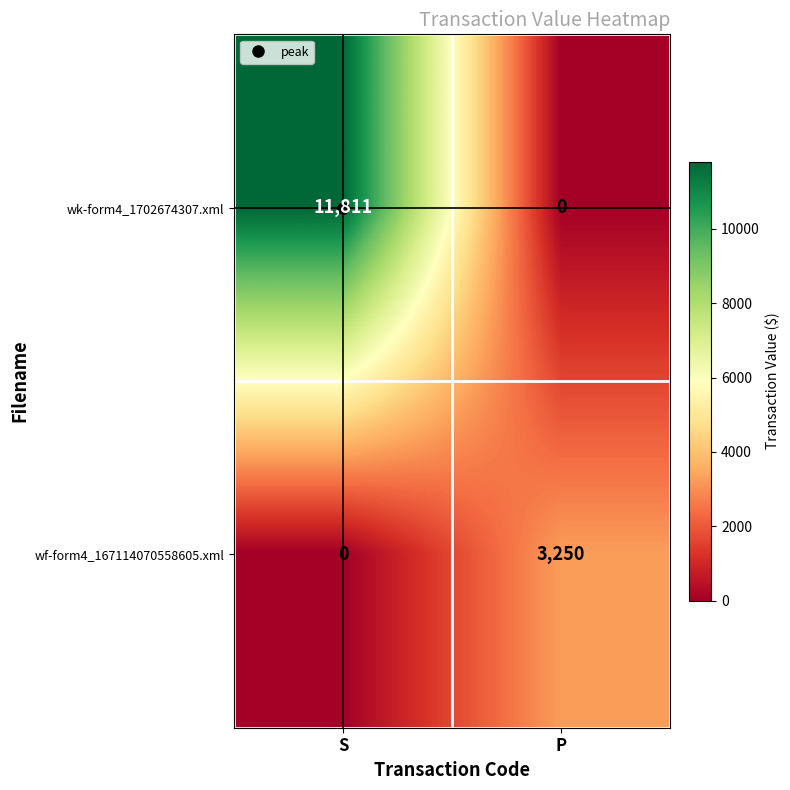

At P, list the series in order from largest to smallest.

wf-form4_167114070558605.xml, wk-form4_1702674307.xml